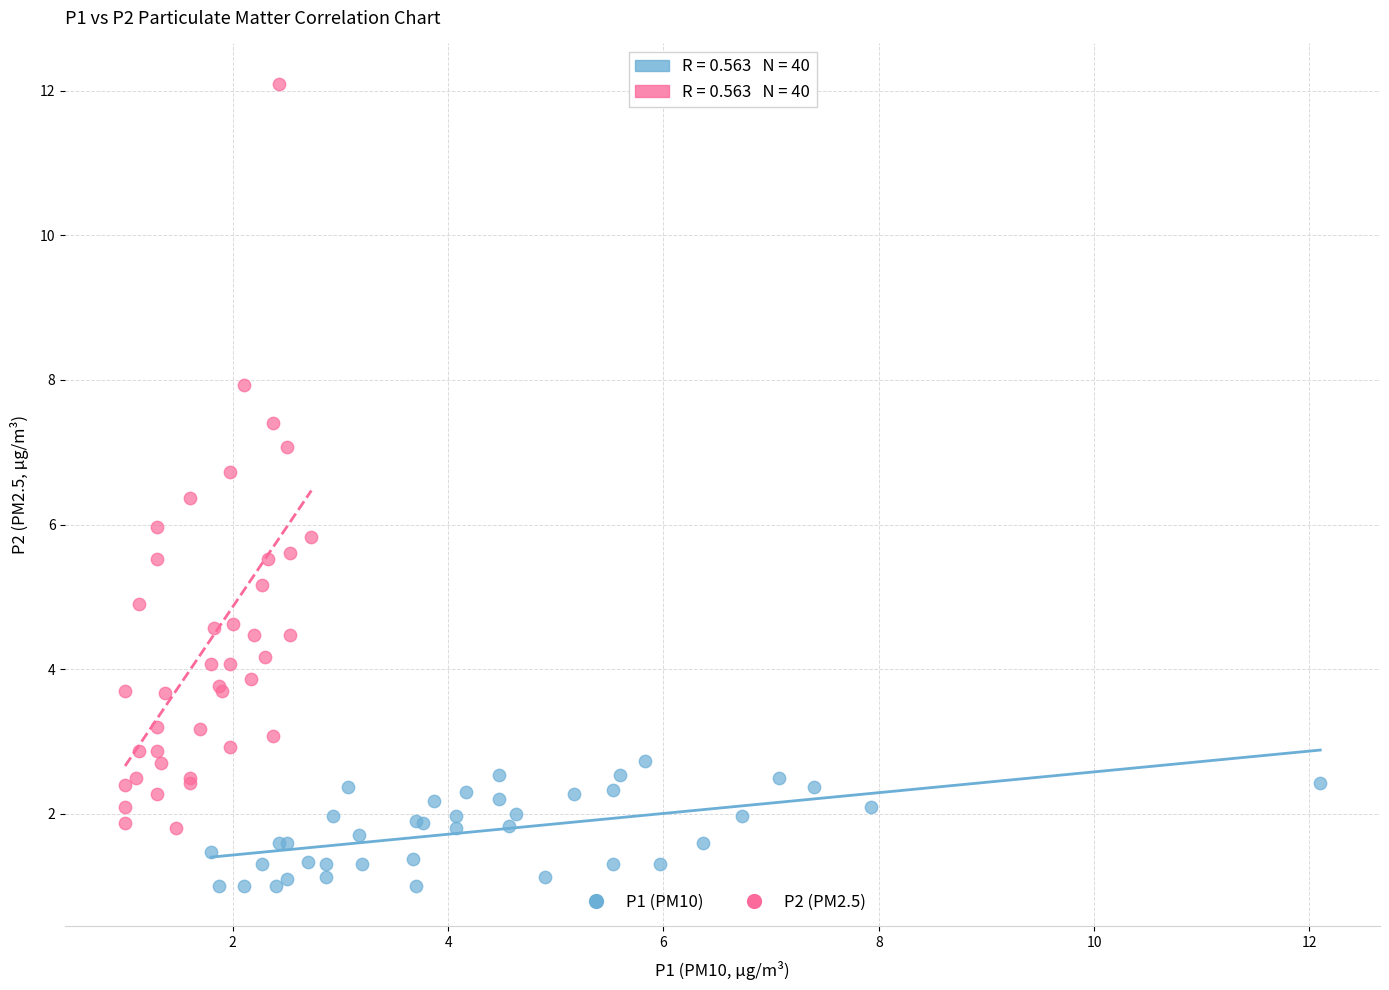

Which series contains the lowest Y value?

P1 (PM10)